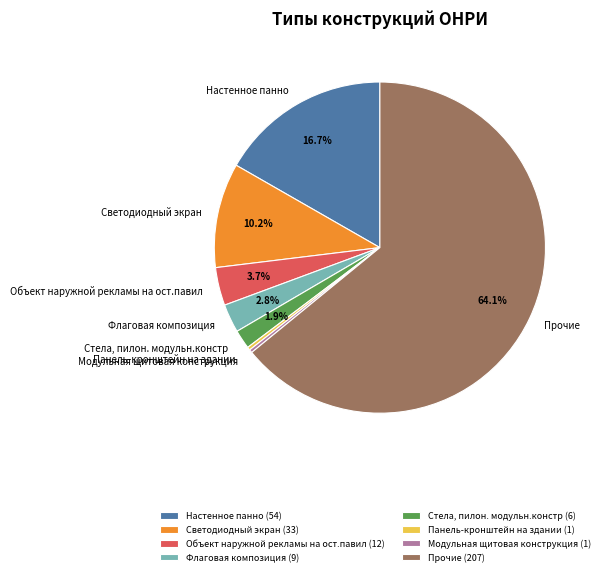

To the nearest percent, what is the average slice percentage?

12%